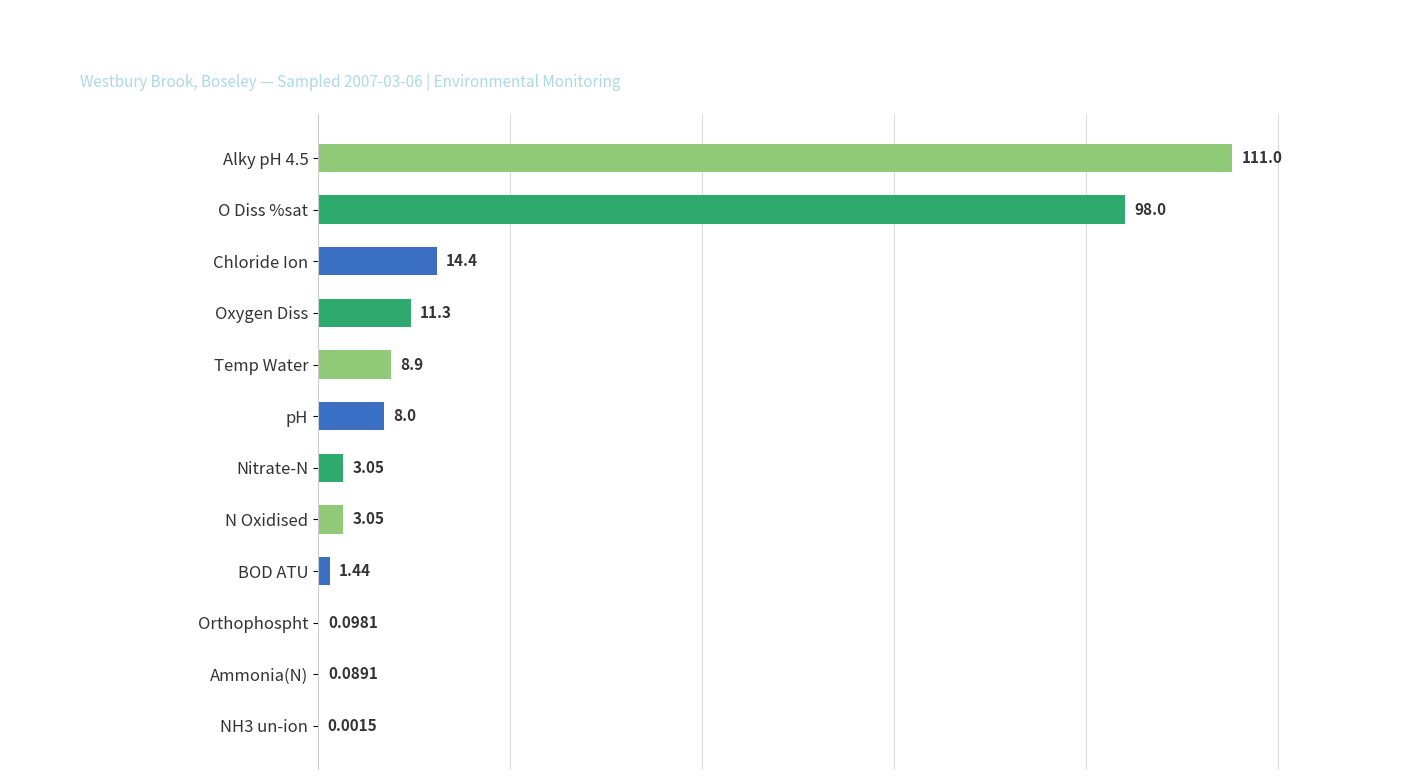

How many distinct data groups are displayed?

1